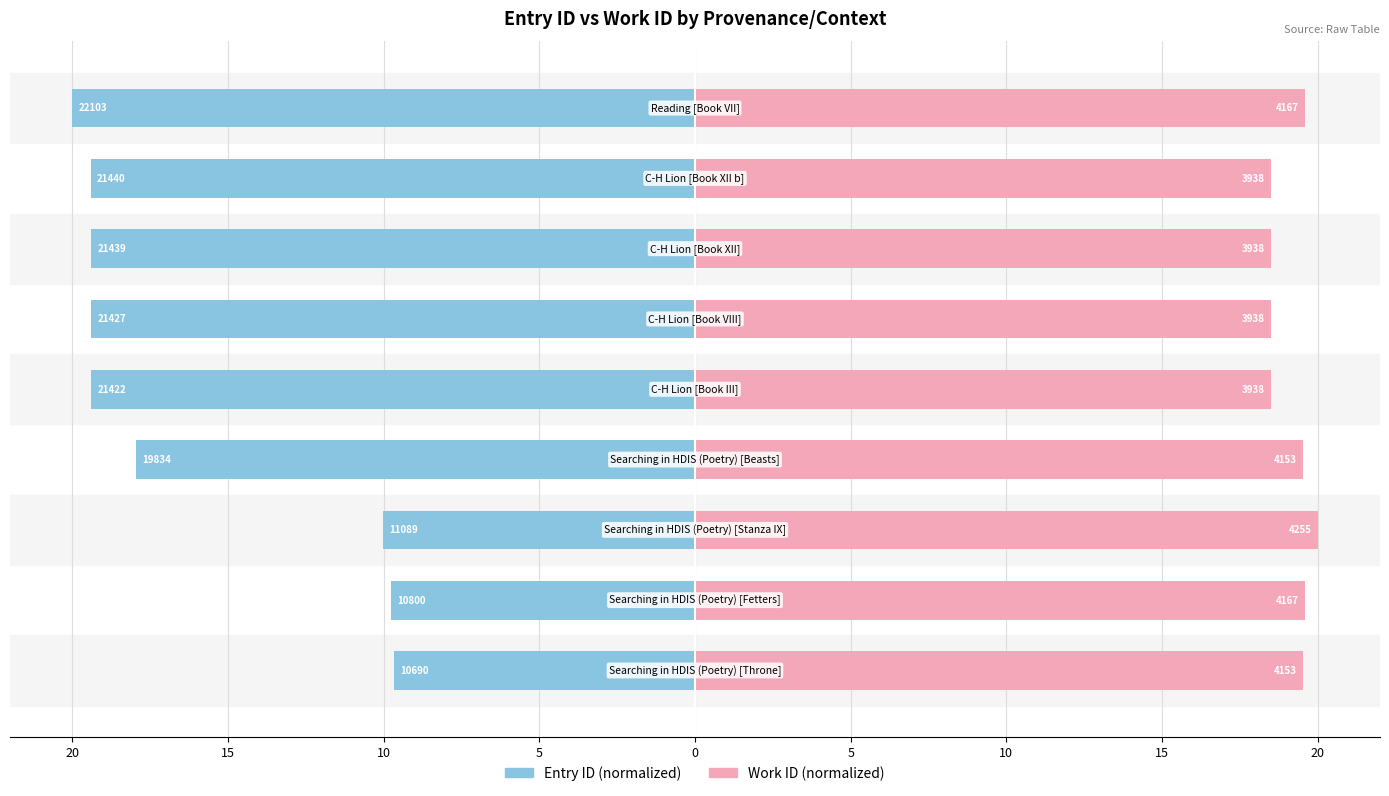

List the series in order of their overall mean, lowest first.

Entry ID (normalized), Work ID (normalized)